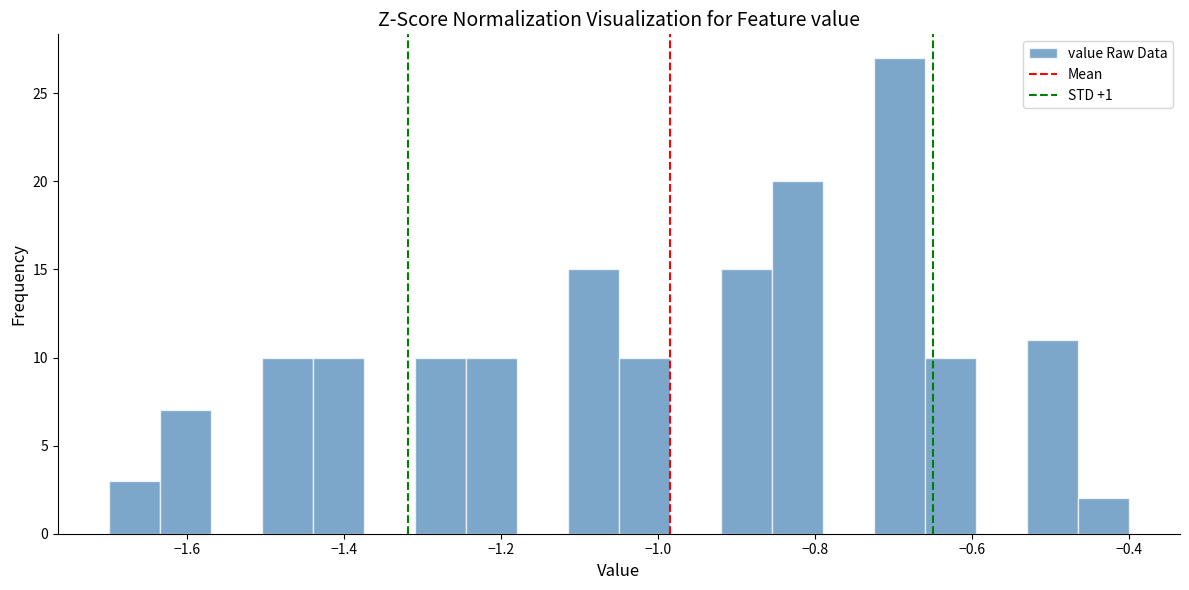

Read against the x-axis, roughly where is the centre of the tallest bar?

-0.70